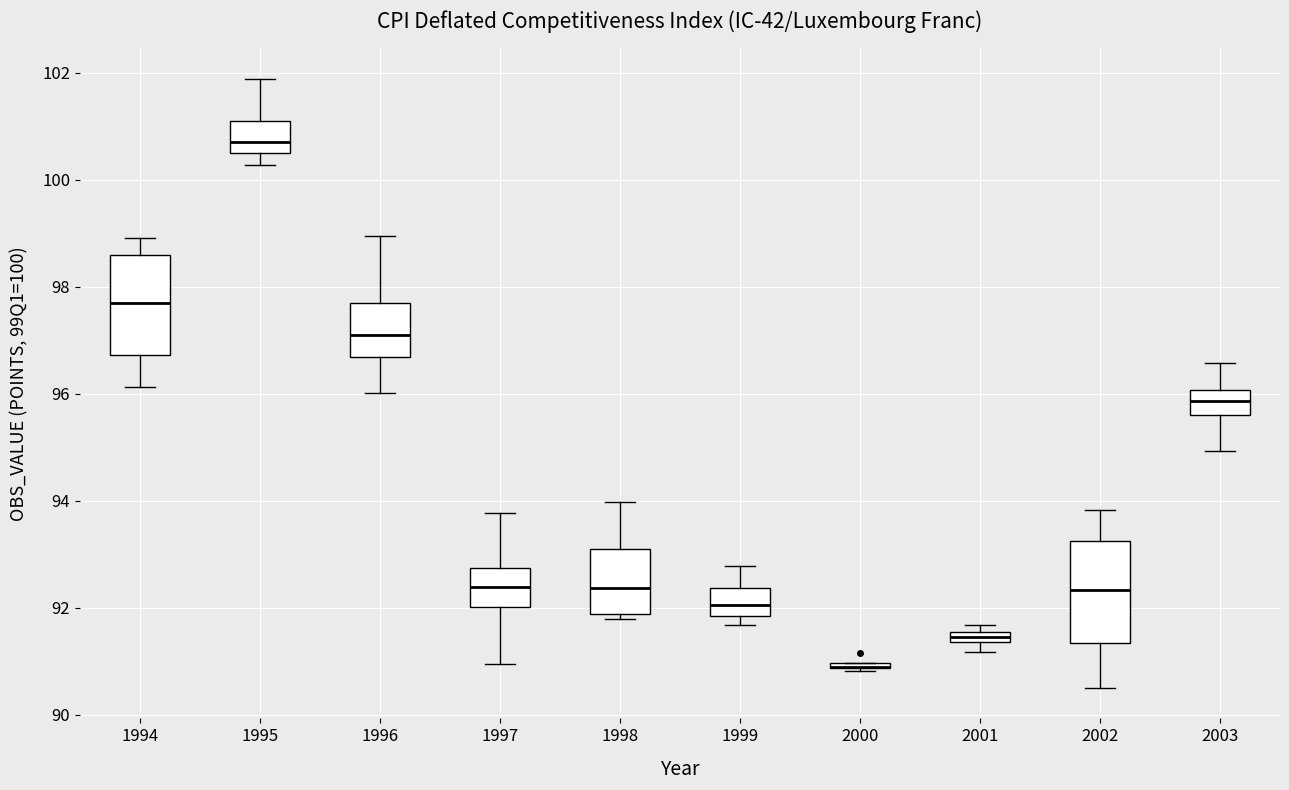

Where does the lower whisker of the box at x = 1996 end on the y-axis? The values are not printed on the chart, so give them approximately, as read against the axis.

96.0